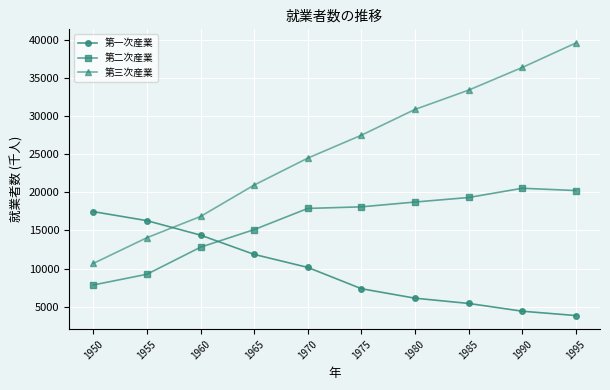

True or false: 第一次産業 and 第二次産業 intersect in this chart.

True